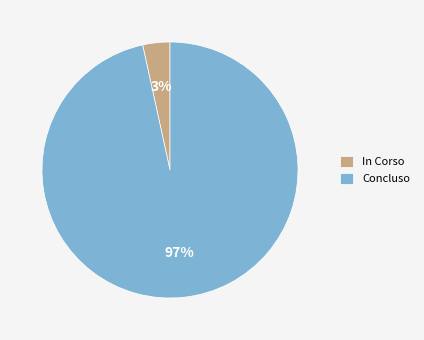

True or false: Concluso accounts for 97% of the total.

True